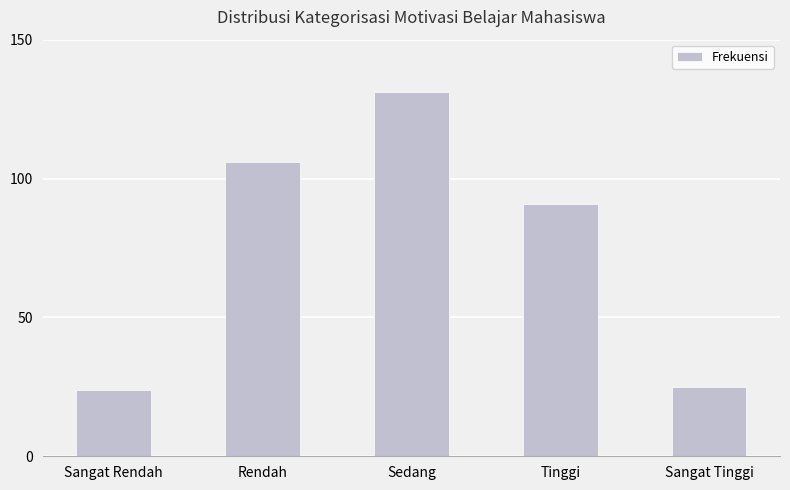

What position from the right is Sangat Rendah?

5